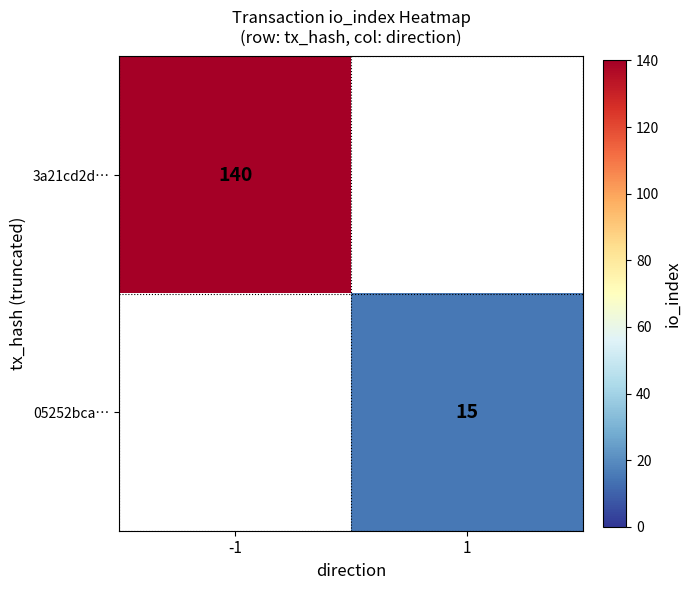

How many data points does each series have?

2